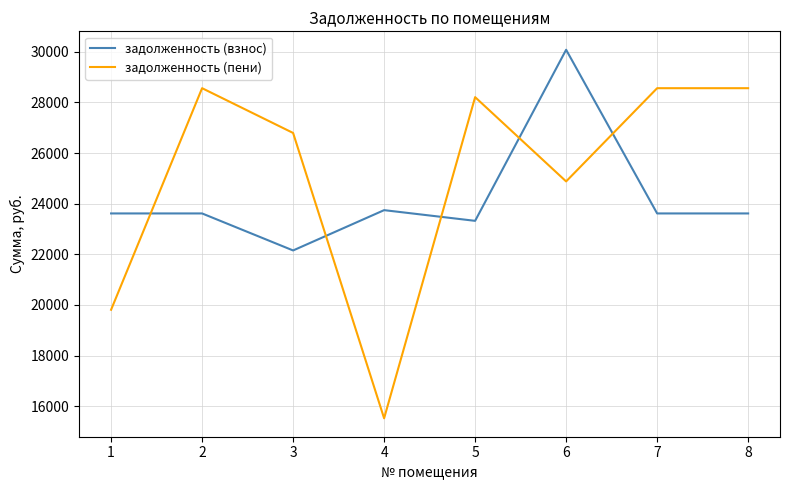

How many intersections are there between задолженность (взнос) and задолженность (пени)?

5